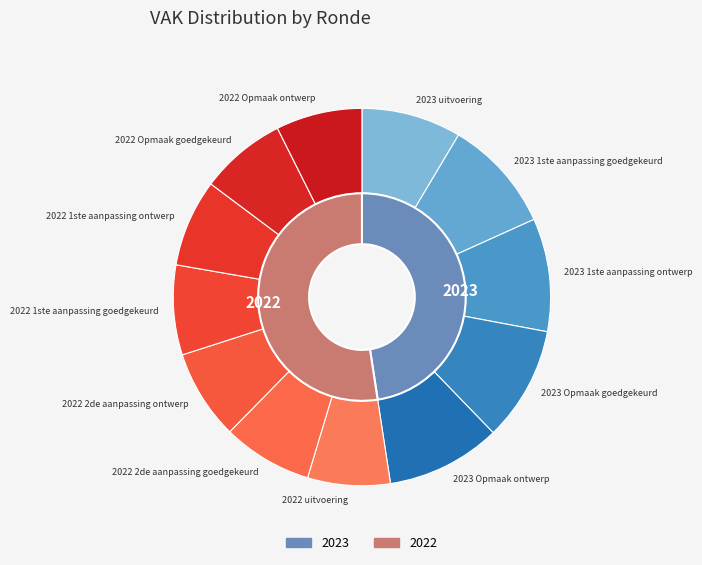

Is the sum of 2022 1ste aanpassing goedgekeurd and 2022 2de aanpassing ontwerp greater than half?

No